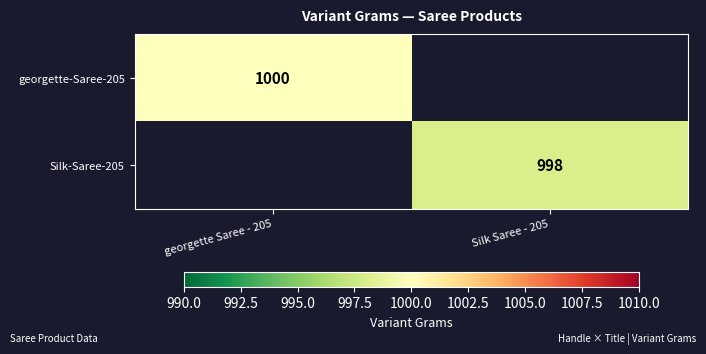

The value of georgette-Saree-205 at georgette Saree - 205 is 1000. True or false?

True